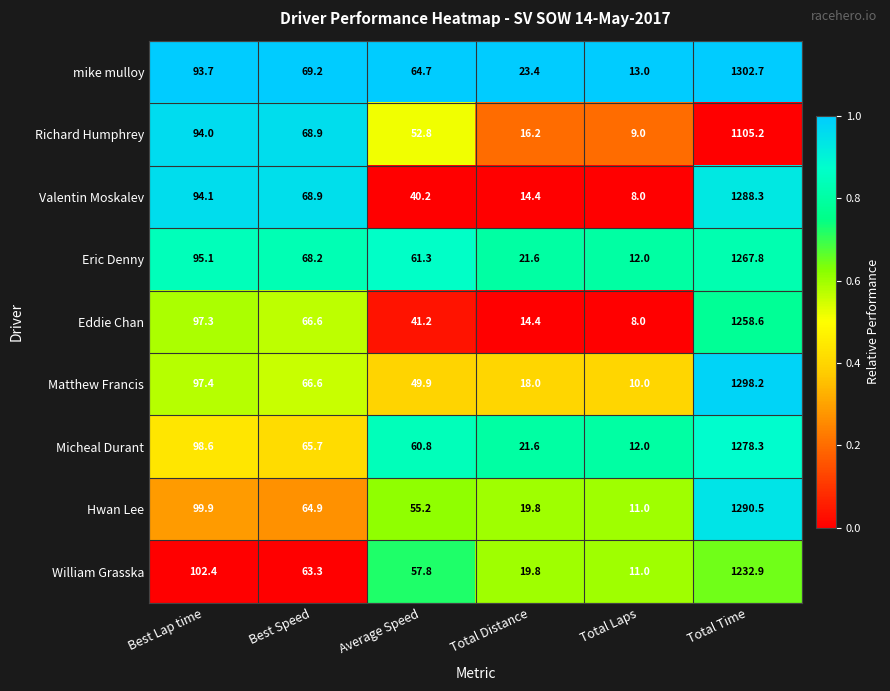

True or false: Hwan Lee has a value of 1679.6 at Total Time.

False